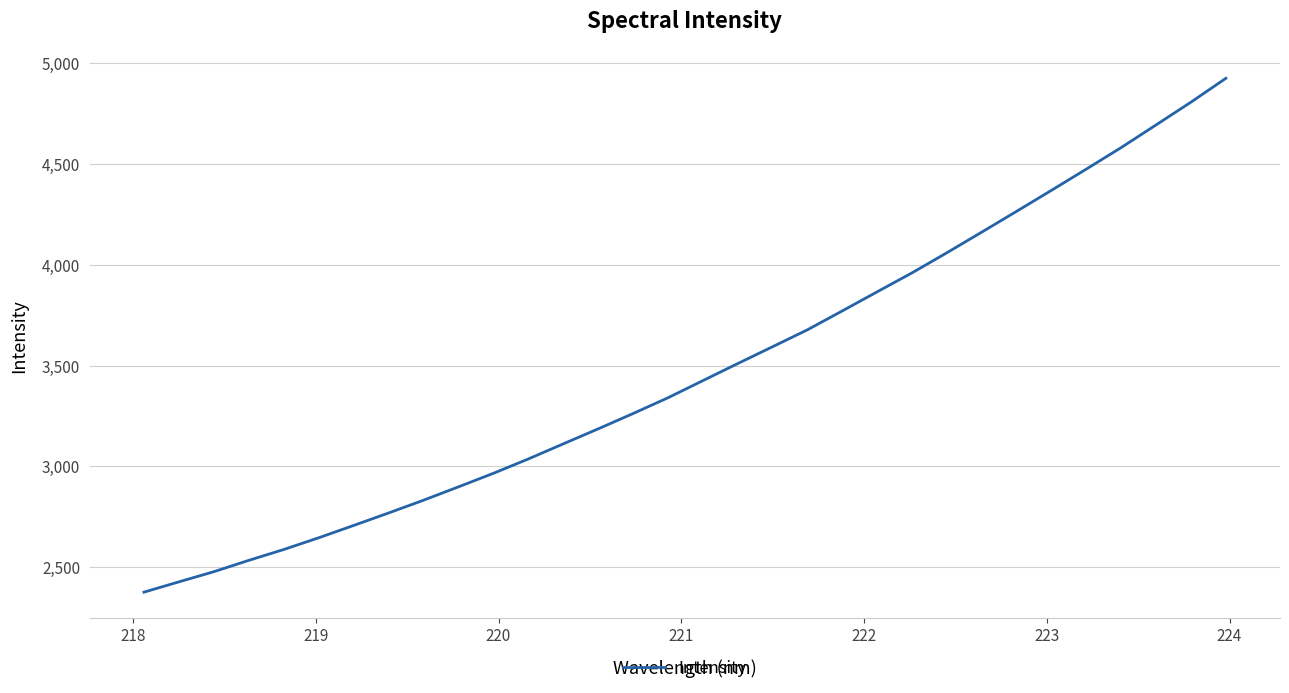

How many categories are shown in the chart?

32